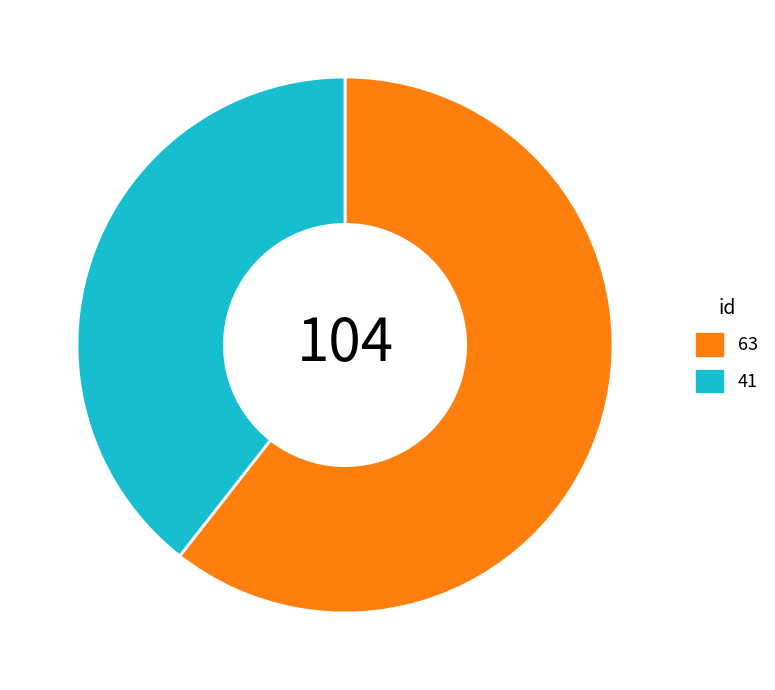

Is the sum of 63 and 41 greater than half?

Yes